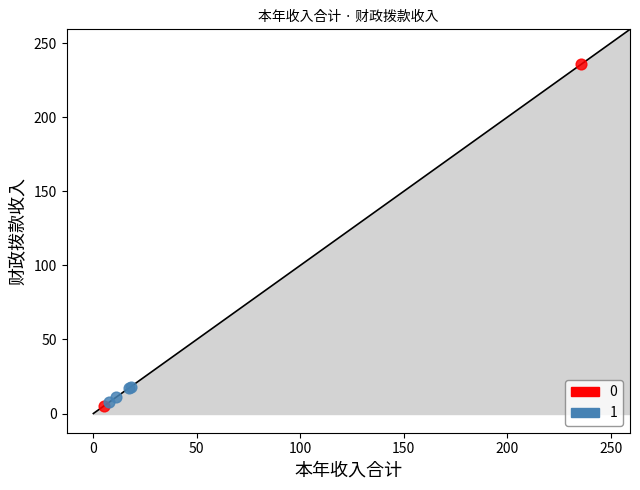

What are all the series names shown in the legend?

0, 1